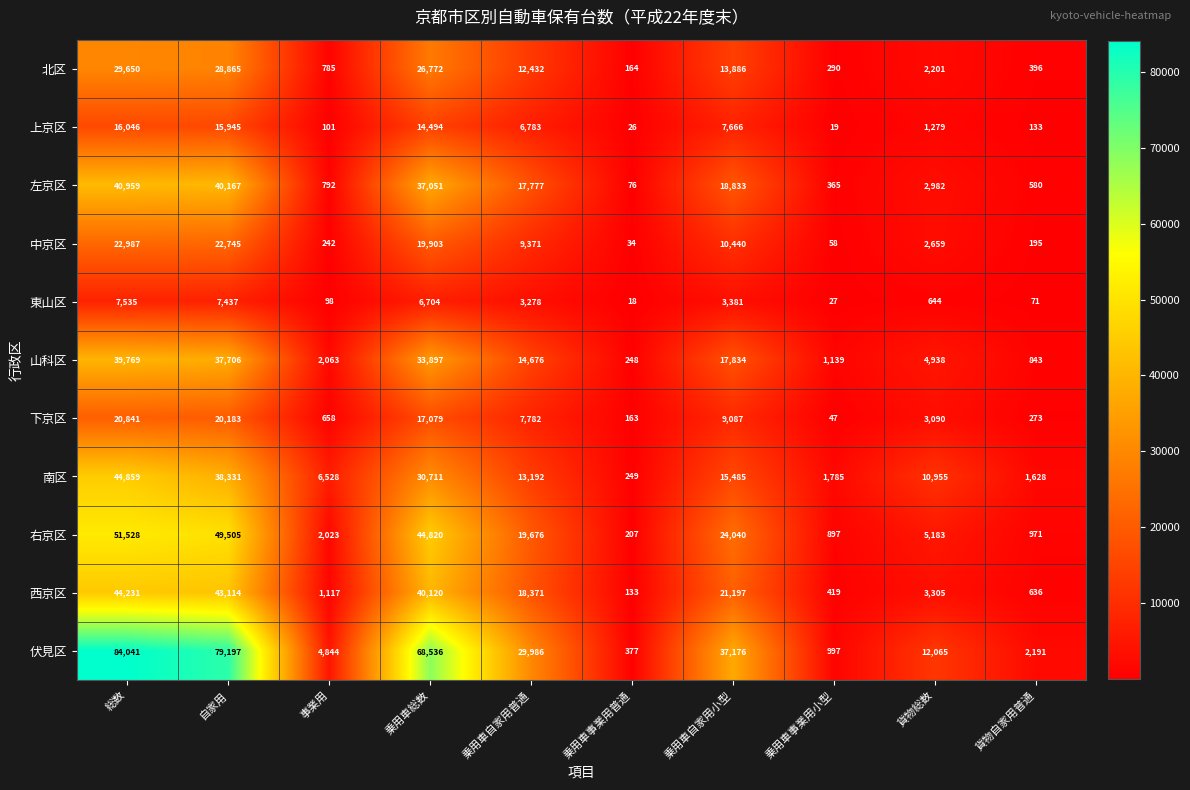

List the series in order of their peak value, lowest first.

東山区, 上京区, 下京区, 中京区, 北区, 山科区, 左京区, 西京区, 南区, 右京区, 伏見区